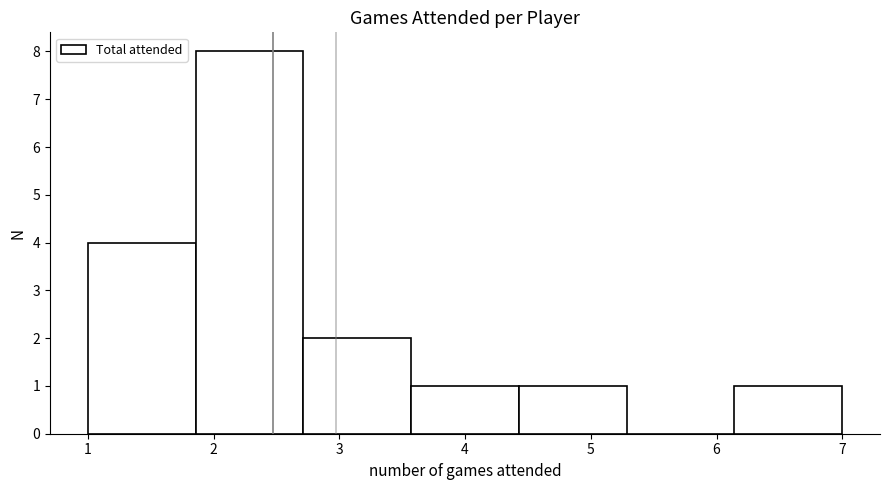

Reading left to right, transcribe this chart: for each bar, give the range it covers on the x-axis and its height. Neither the bar edges nor the heights are printed on the chart, so give them approximately, as read against the axes.

1.0 to 1.9: 4
1.9 to 2.7: 8
2.7 to 3.6: 2
3.6 to 4.4: 1
4.4 to 5.3: 1
5.3 to 6.1: 0
6.1 to 7.0: 1